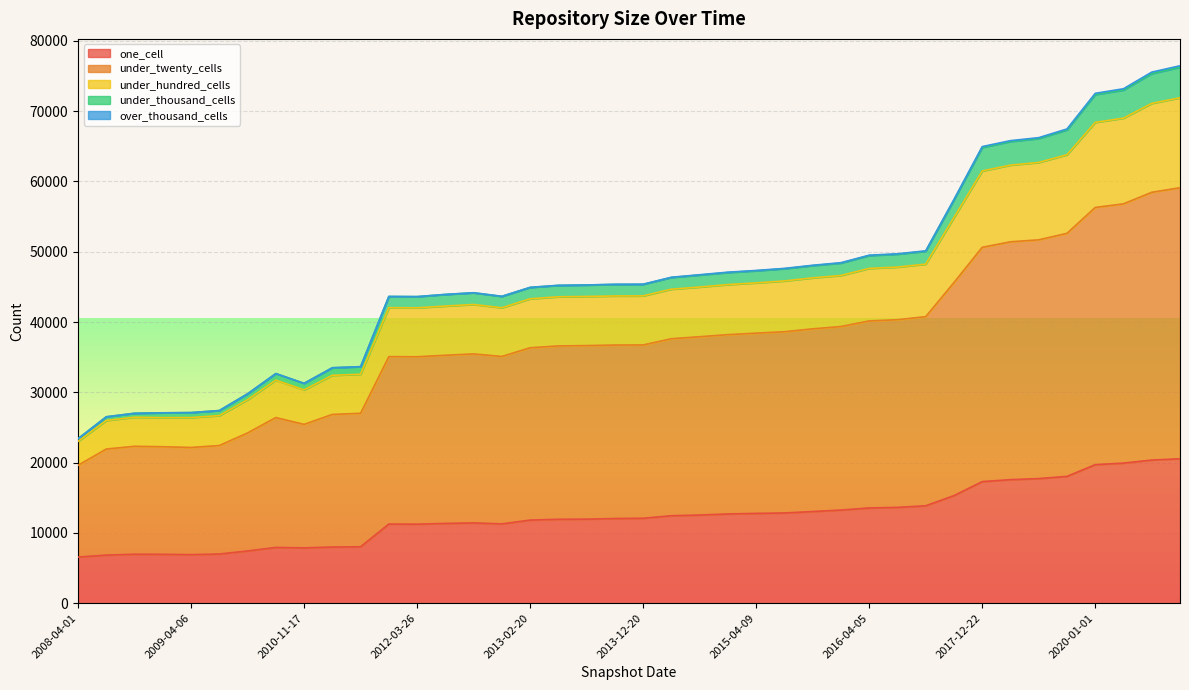

Which category has the highest value in the under_hundred_cells series?

2020-10-01